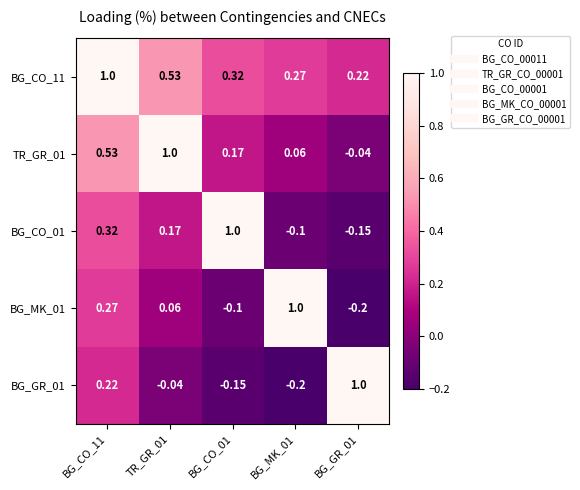

Is the value of BG_CO_01 at TR_GR_01 greater than the value of BG_MK_01 at TR_GR_01?

Yes